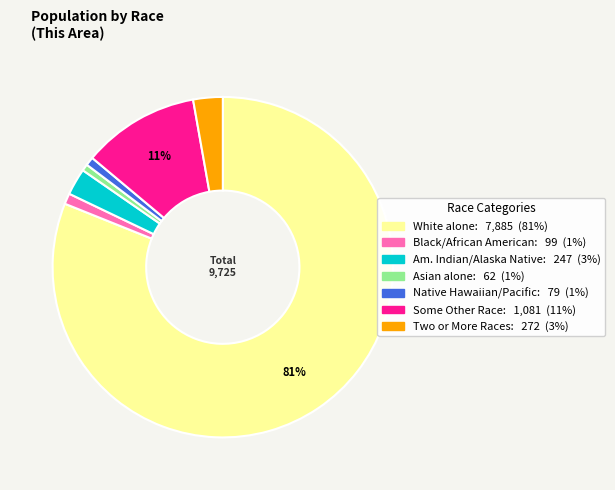

To the nearest percent, what is the average slice percentage?

14%